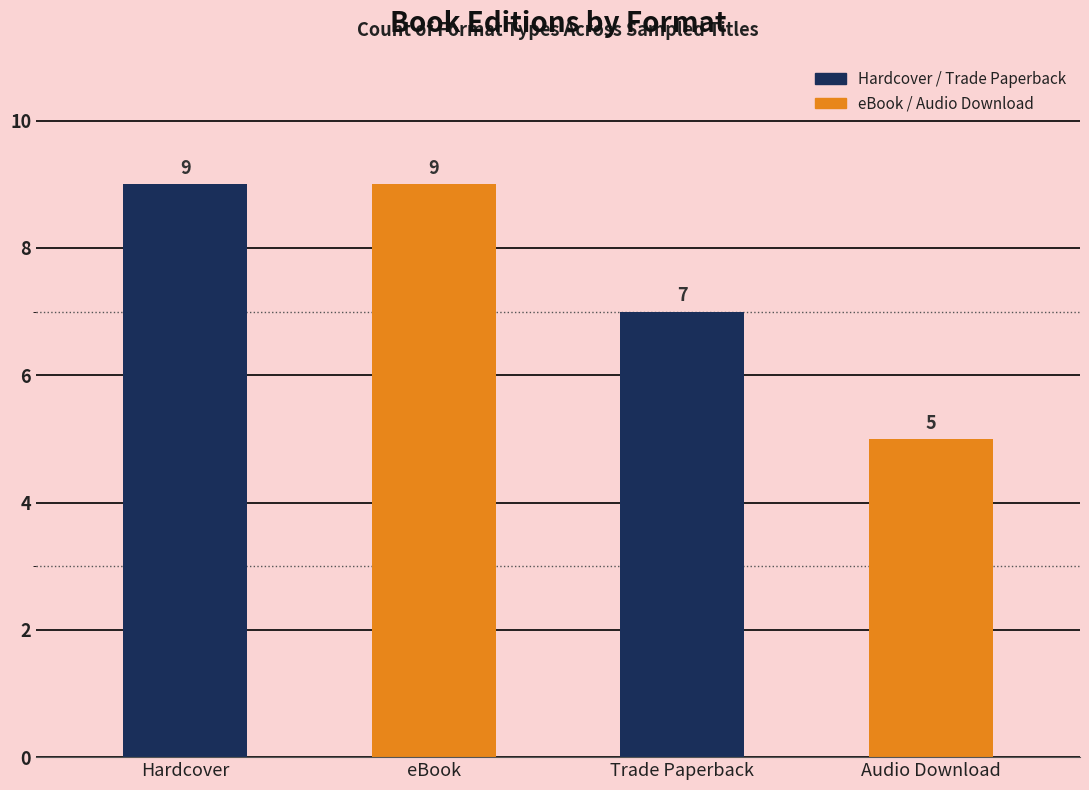

Are the bars grouped side by side (vs. stacked)?

No